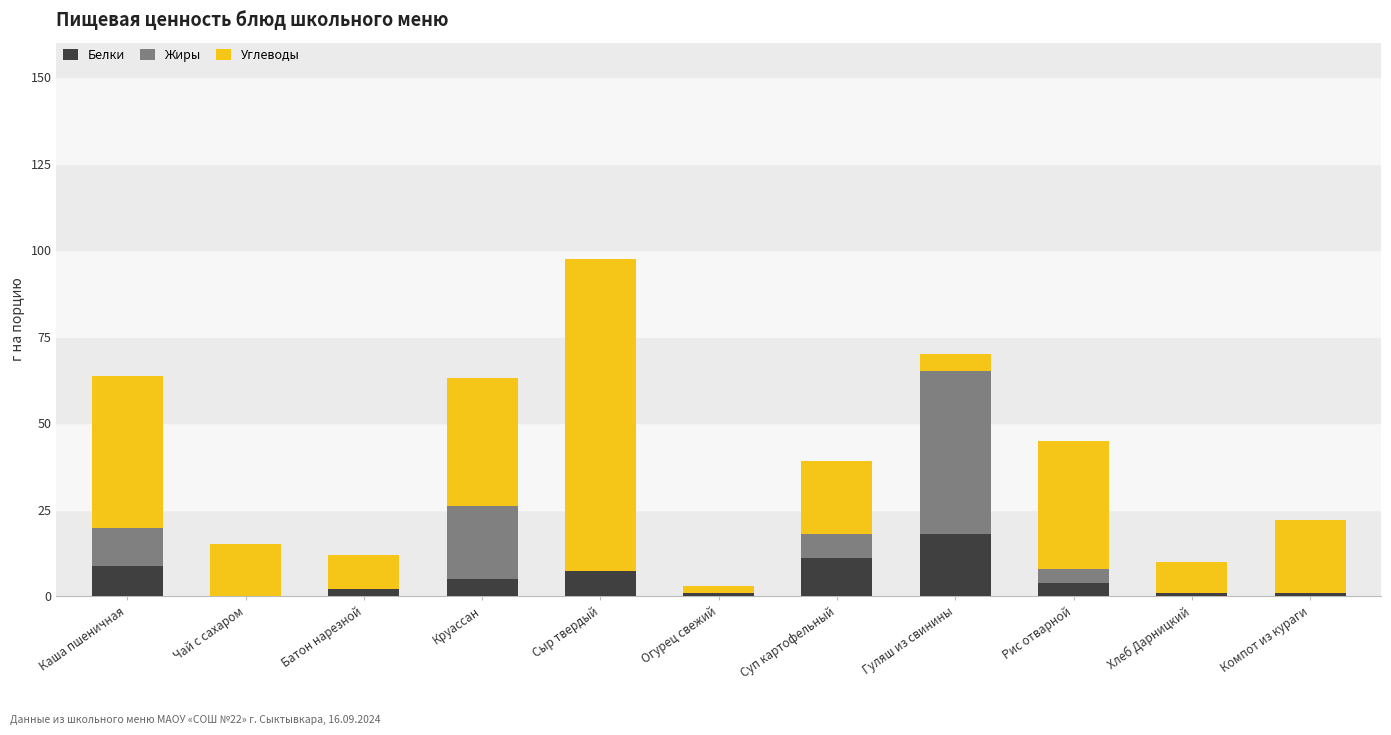

How many data points does each series have?

11